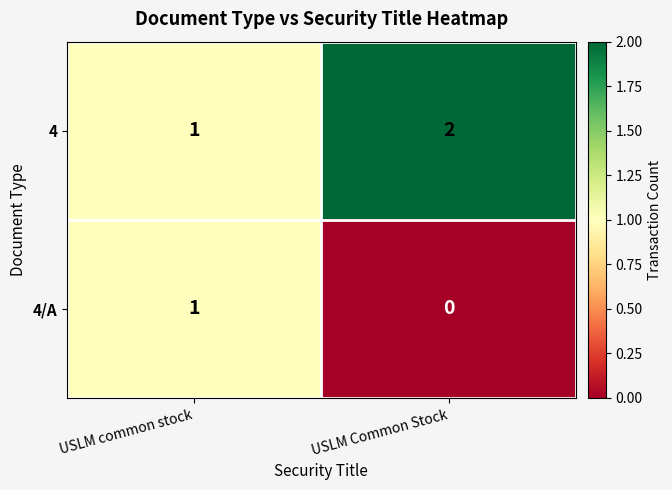

How many data points does each series have?

2